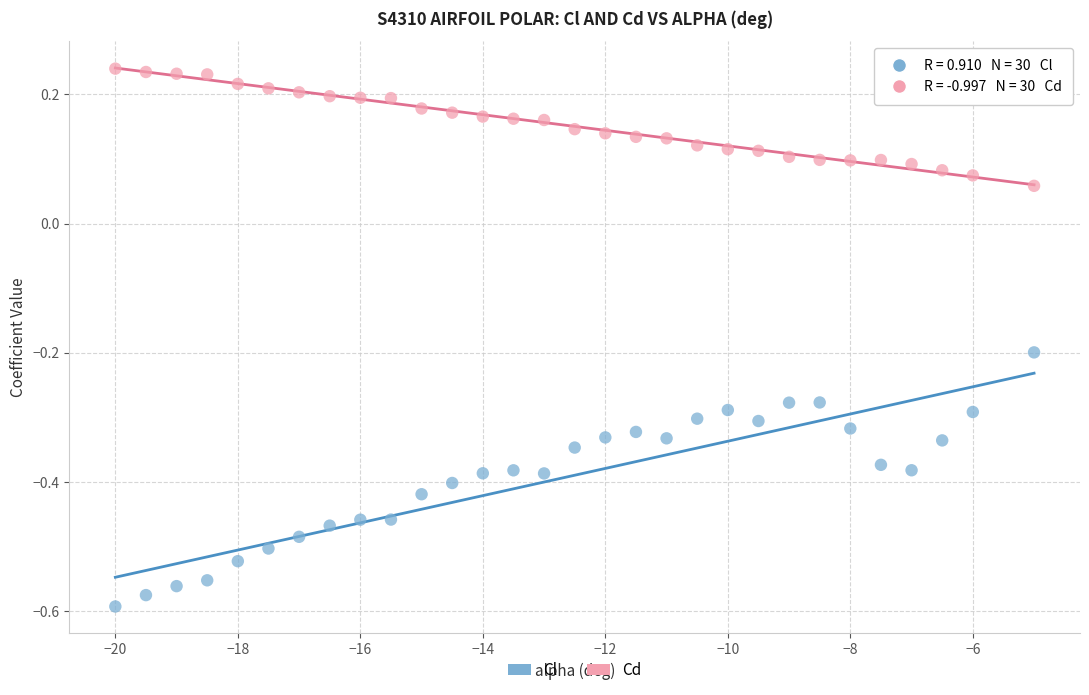

Which series contains the lowest Y value?

Cl